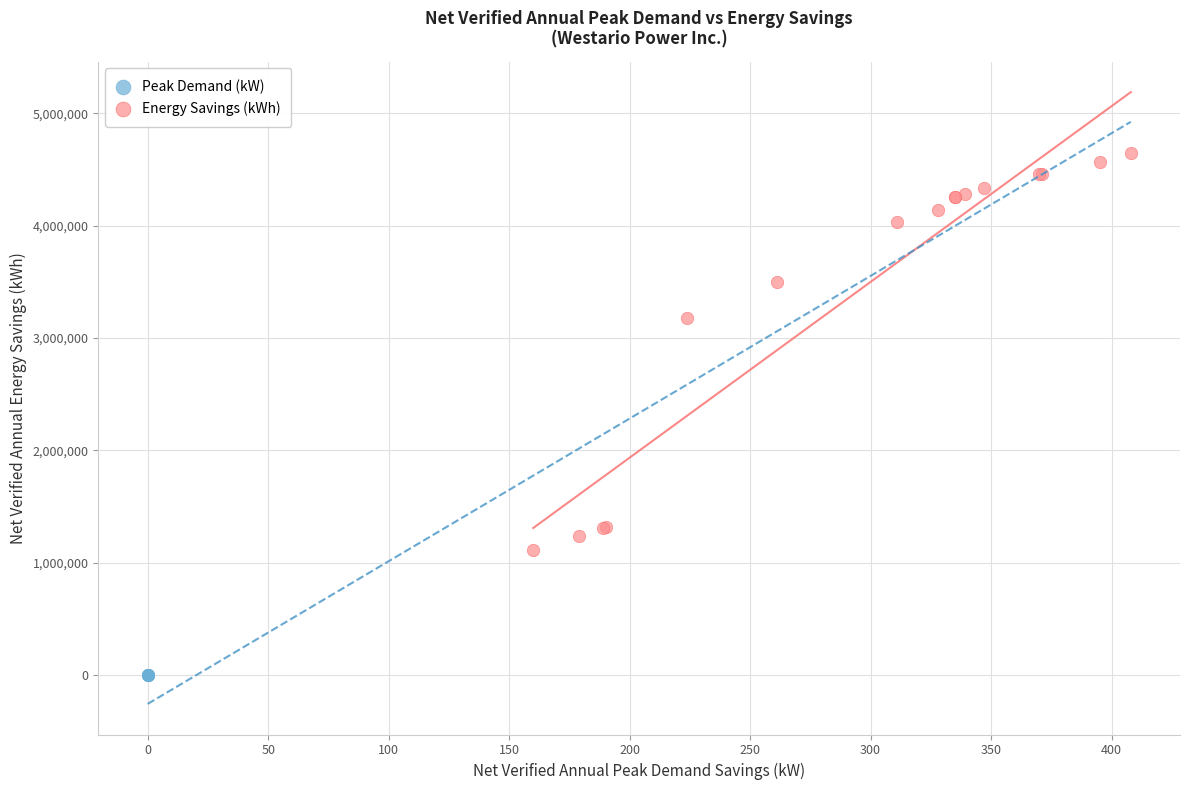

Which series contains the lowest Y value?

Peak Demand (kW)